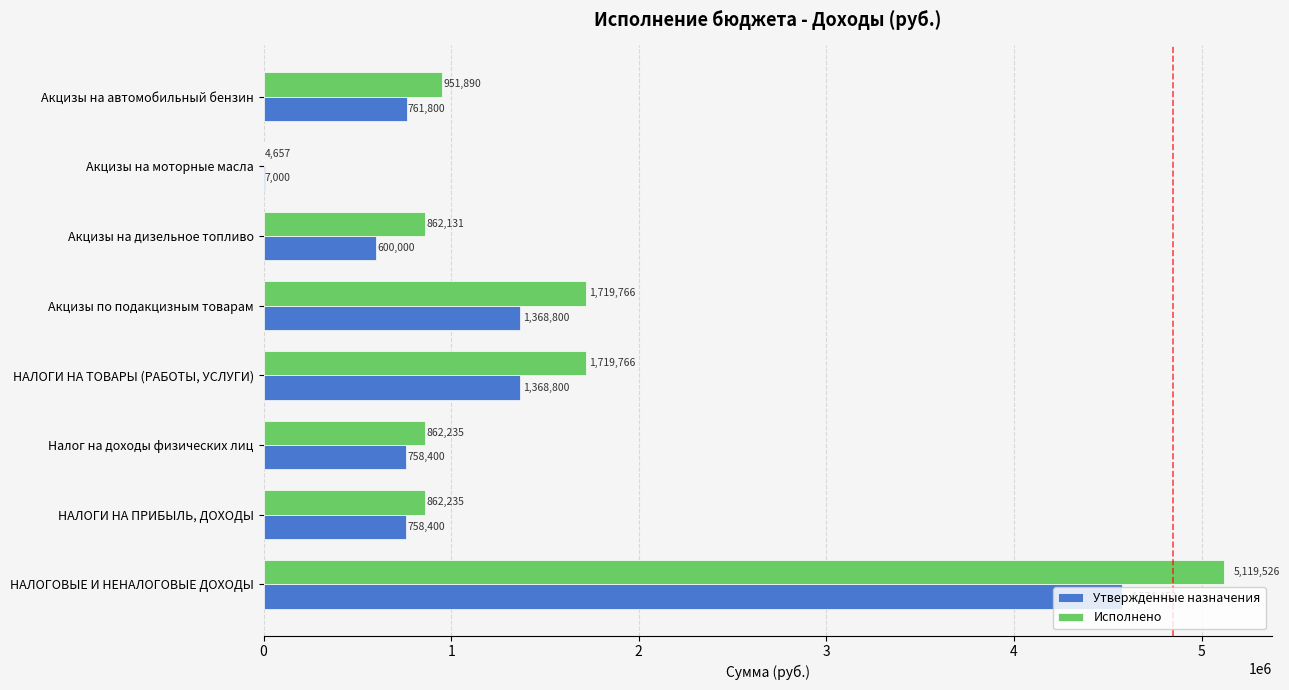

Between НАЛОГОВЫЕ И НЕНАЛОГОВЫЕ ДОХОДЫ and Акцизы по подакцизным товарам, which series saw the biggest shift?

Исполнено